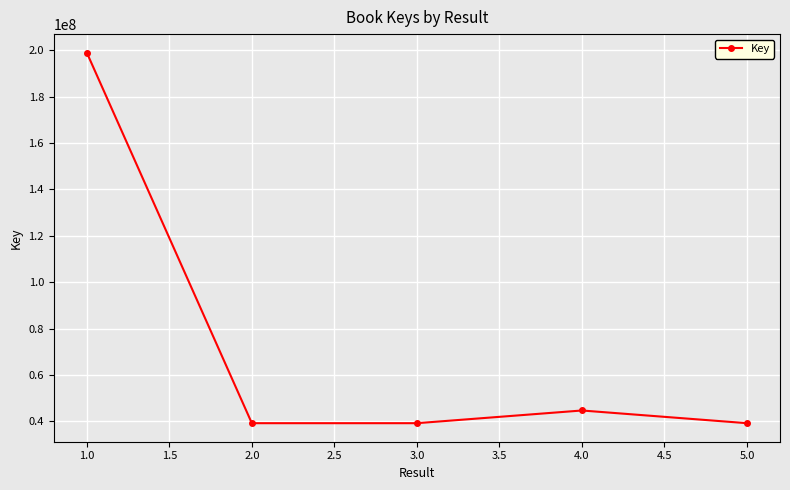

What is the value of the 4th point from the left?

44689816